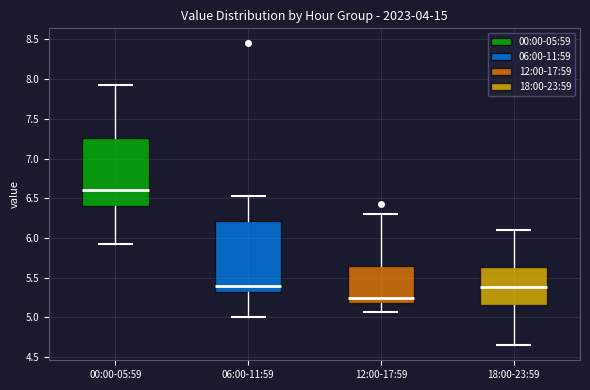

Which box's median line is the lowest?

12:00-17:59